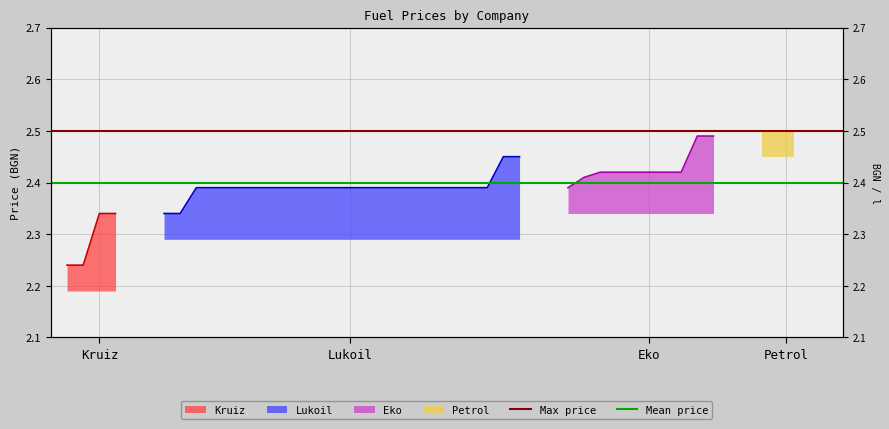

What value does the Max price series have at Kruiz?

2.5